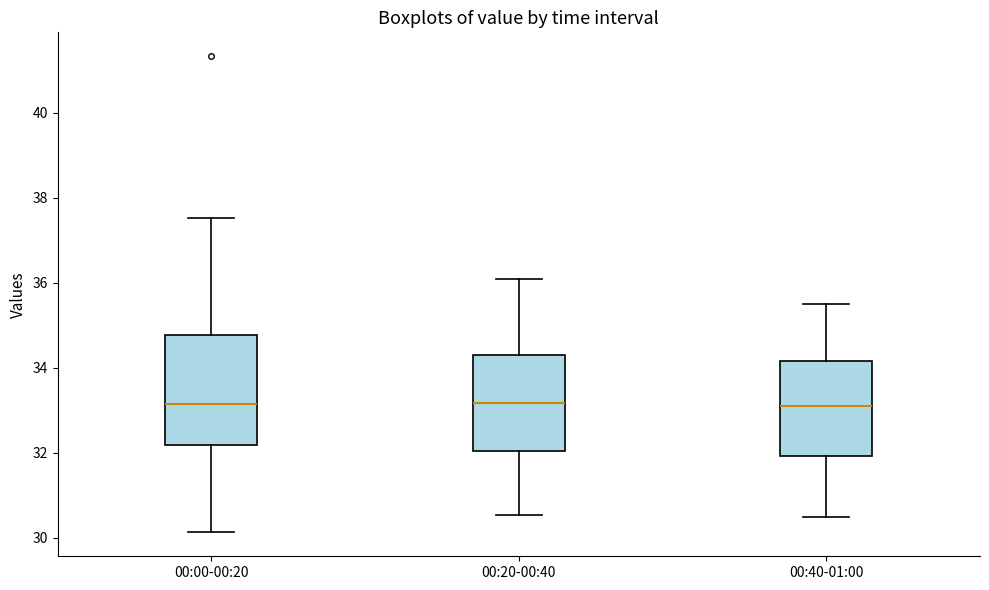

Comparing the boxes themselves (not the whiskers), which one is the tallest?

00:00-00:20